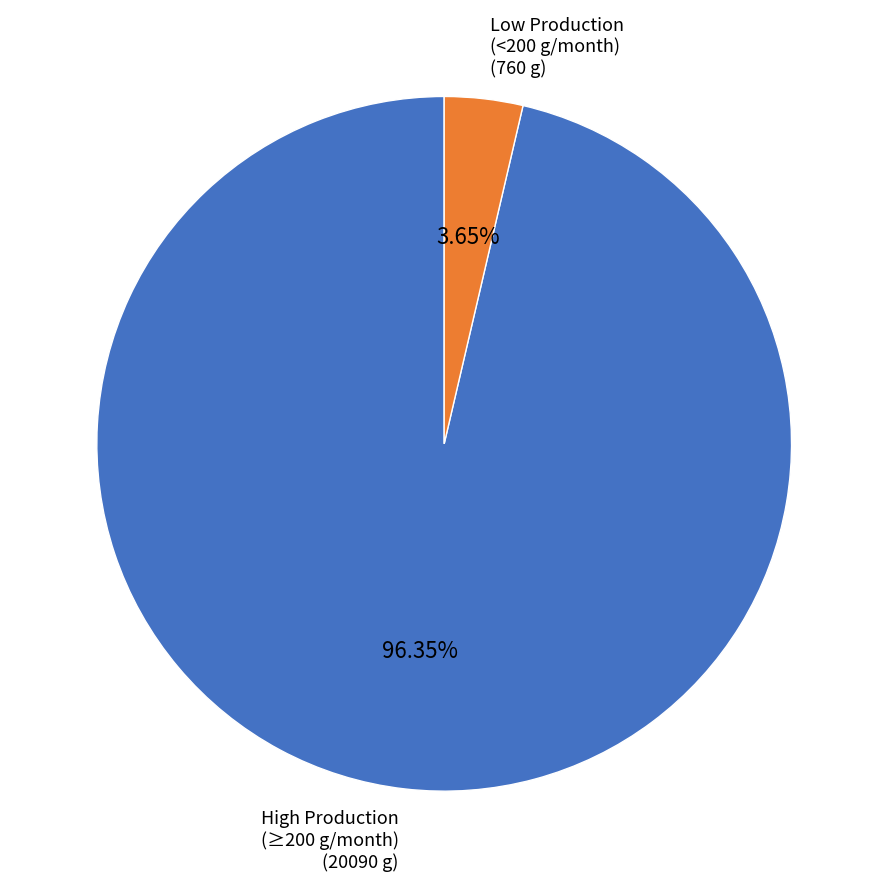

Is there any slice that represents more than half of the pie?

Yes